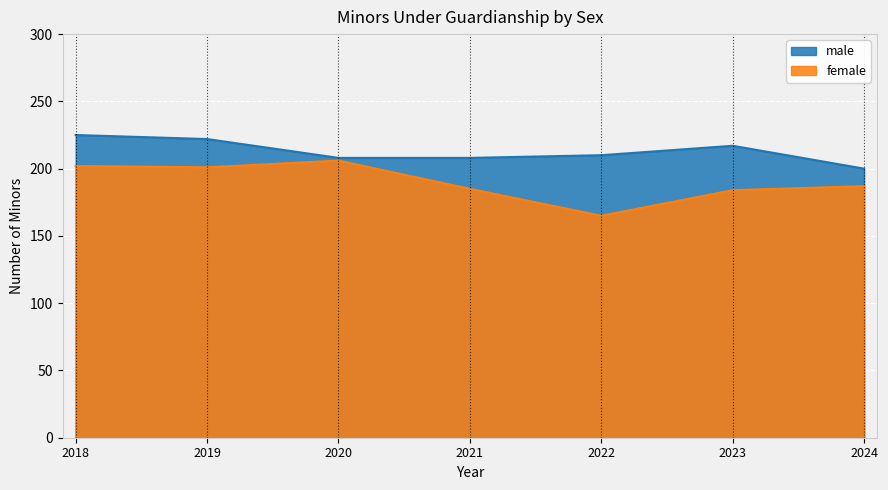

Where does the male series first go above 210?

2018